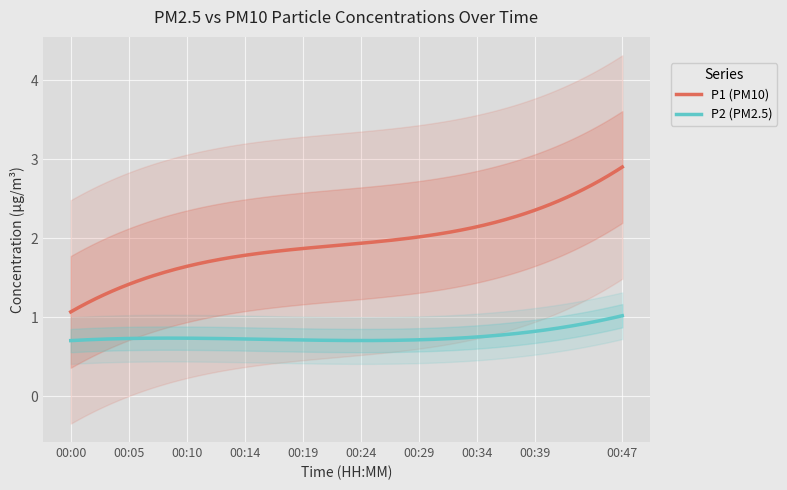

Between 00:05 and 00:44, which is larger?

00:44